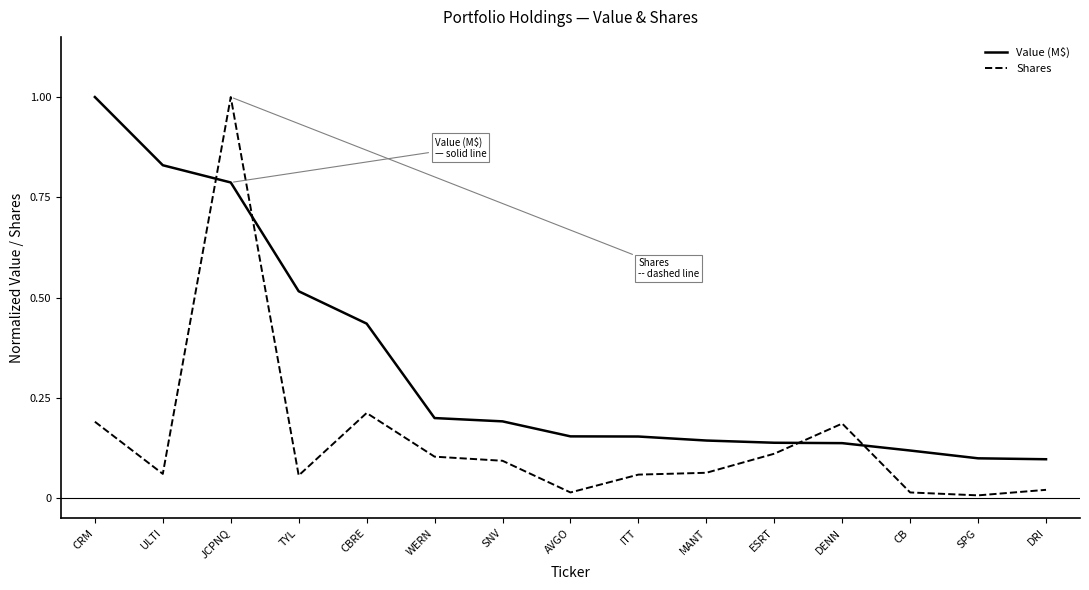

True or false: Value (M$) has a value of 0.2 at AVGO.

True